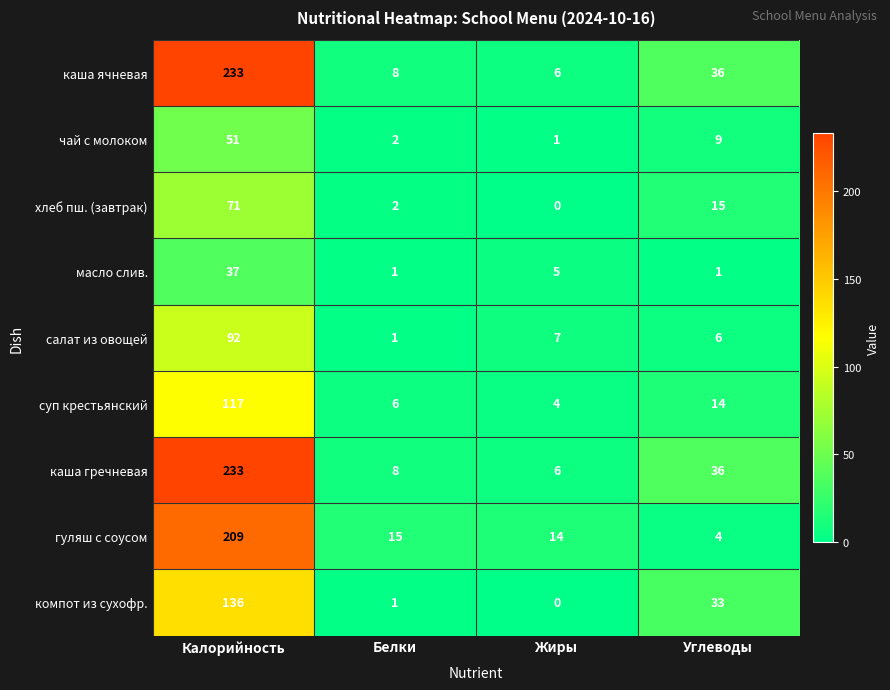

What is the total value across all series at Углеводы?

154